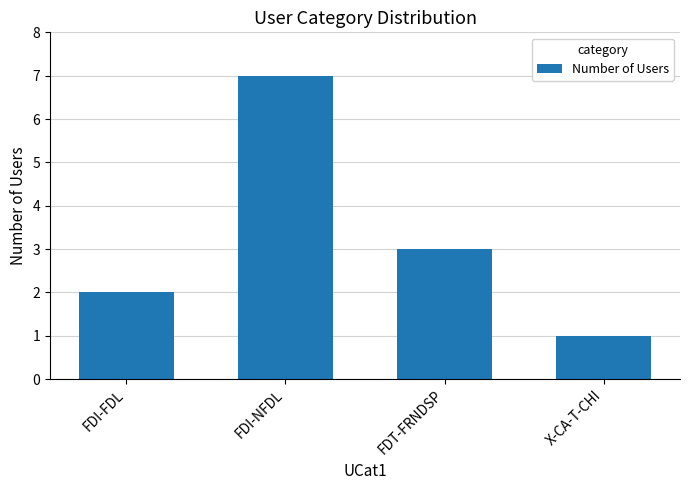

Are the bars horizontal?

No